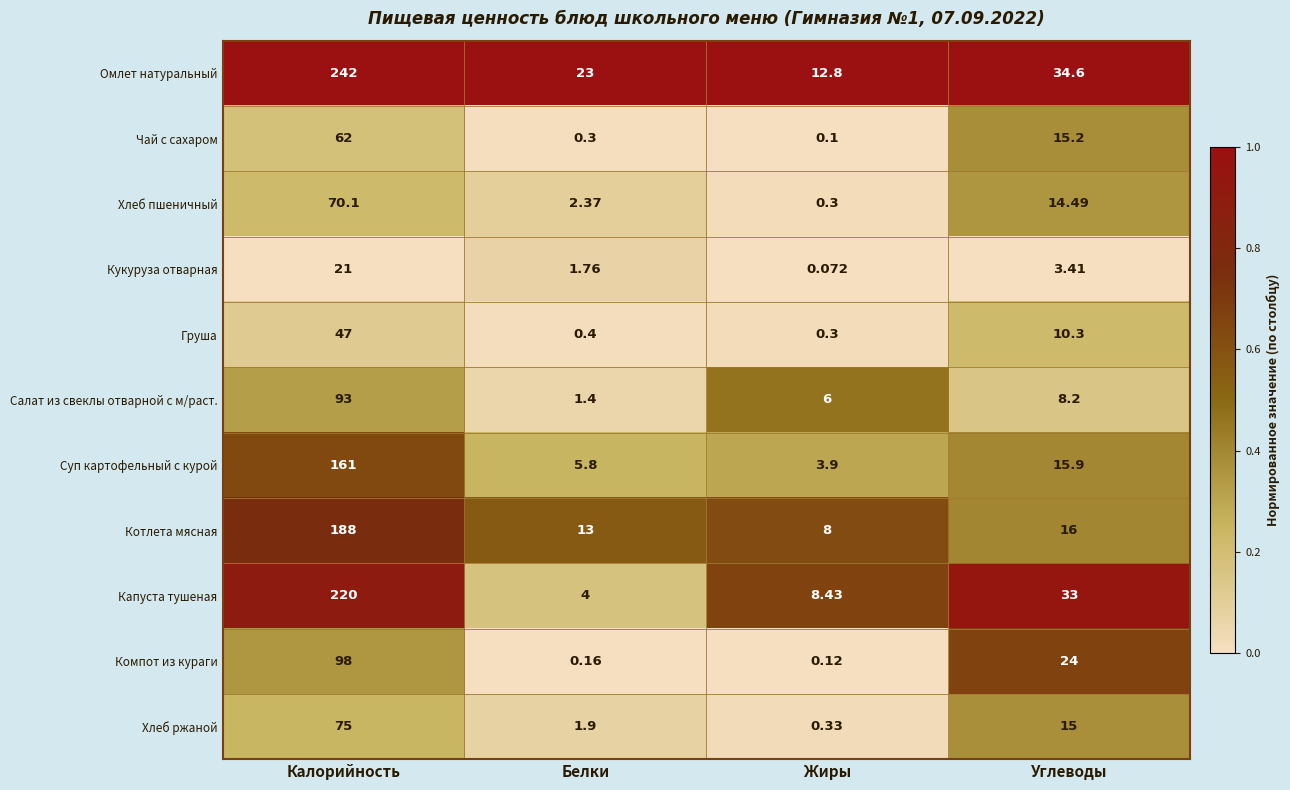

Which series has the largest total across all categories?

Омлет натуральный